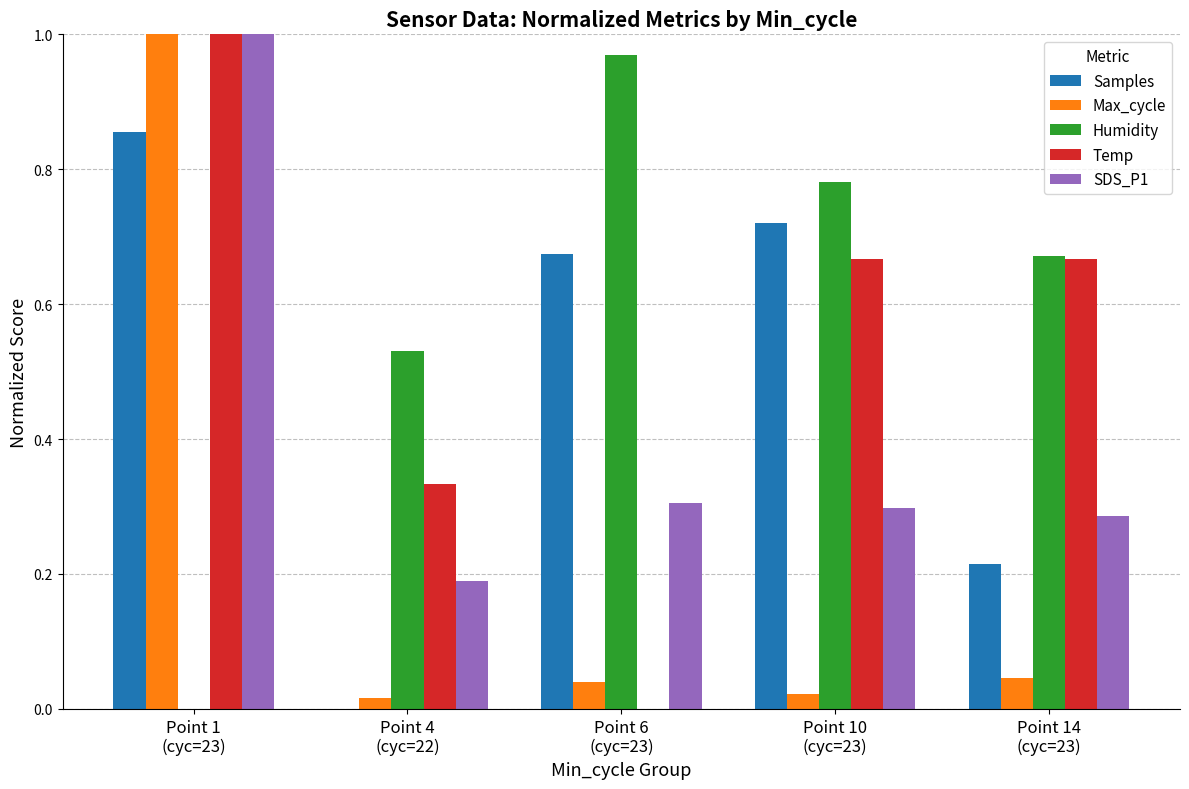

What is the sum of all Samples values?

2.5